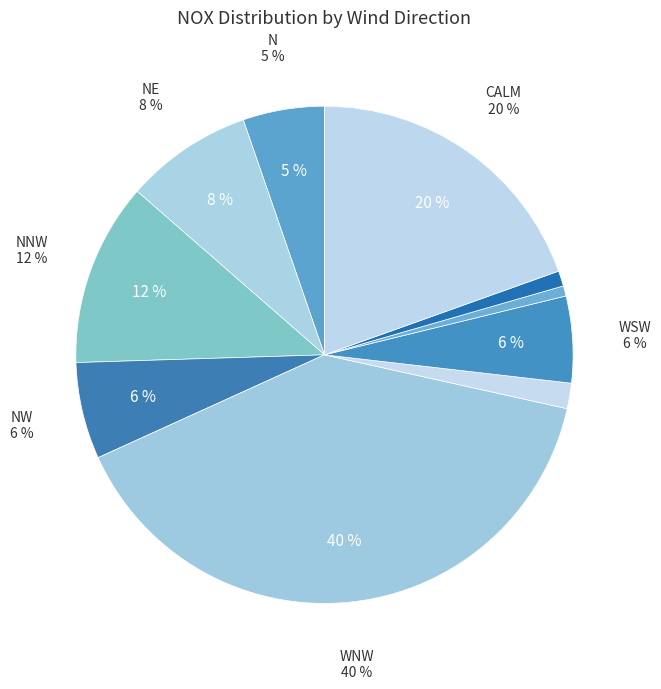

To the nearest percent, what percentage of the pie is NE?

8%